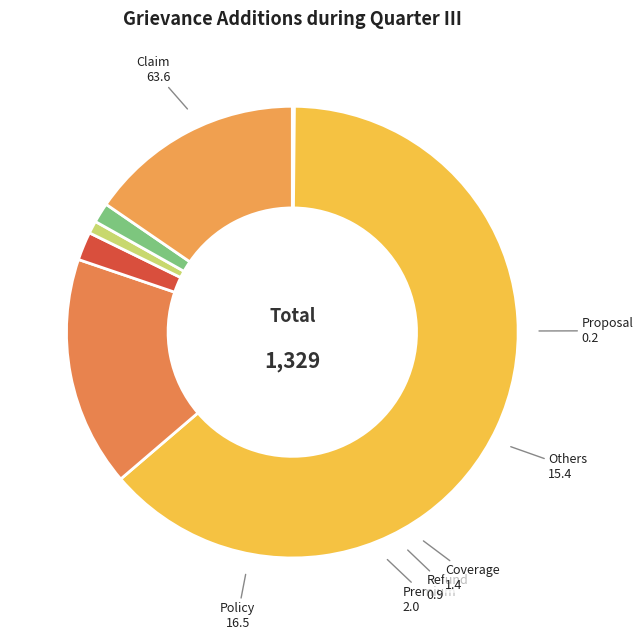

Which category accounts for the majority?

Claim